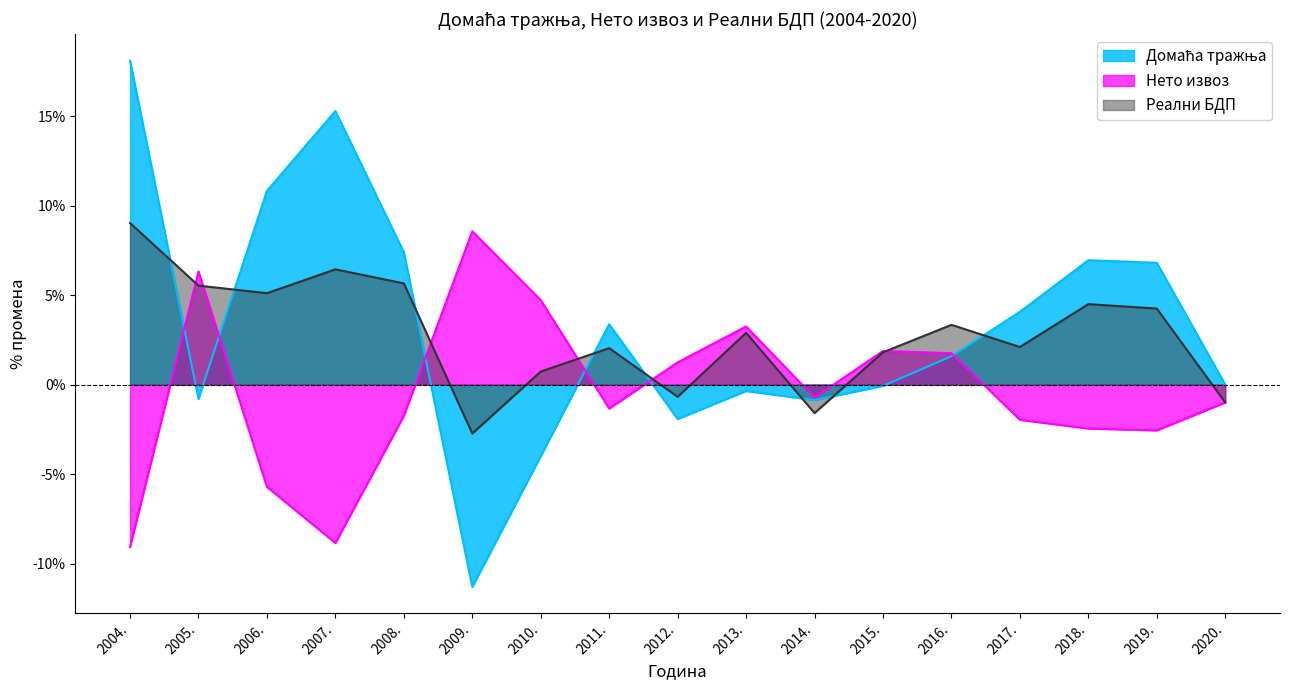

Does the chart have visible grid lines?

No